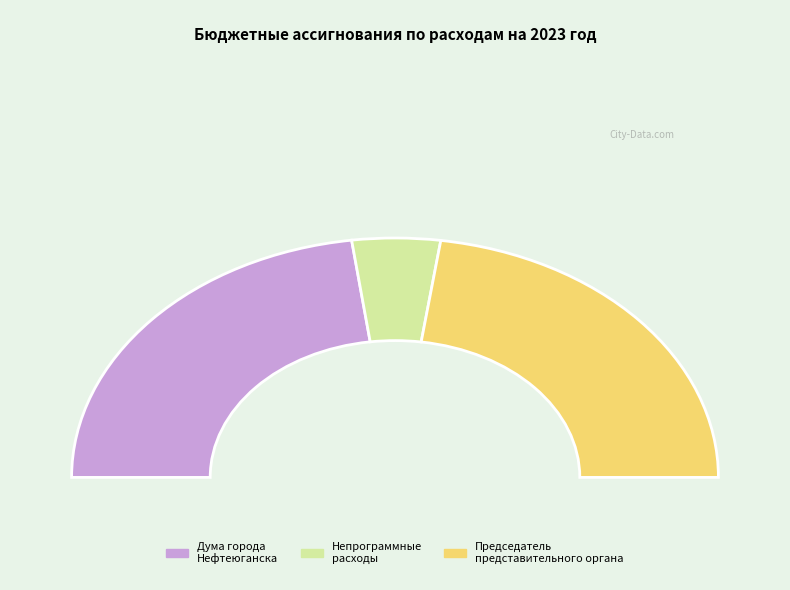

Is it true that Непрограммные расходы is 45% of the pie?

False